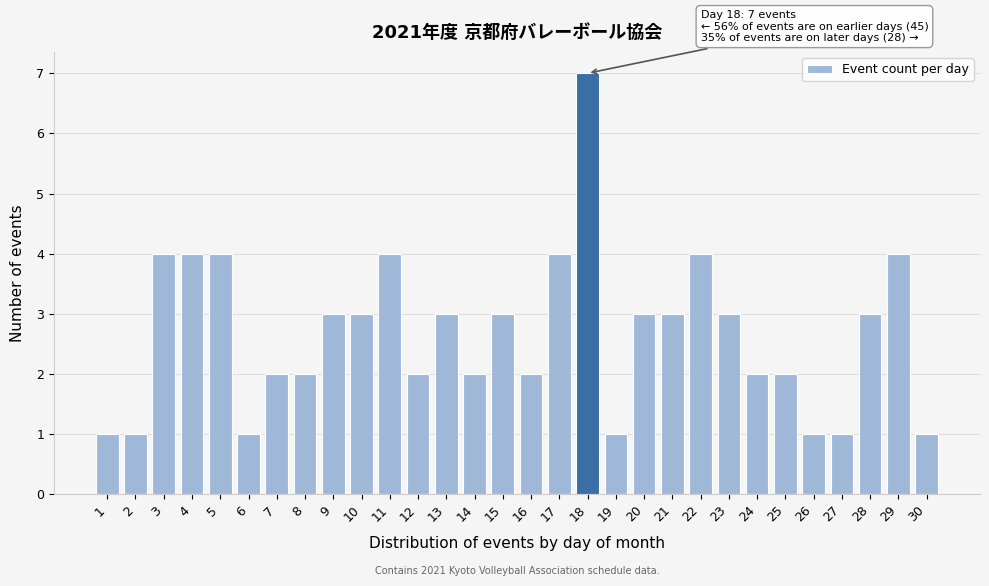

Reading right to left, list all the values displayed in this chart.

30=1	29=4	28=3	27=1	26=1	25=2	24=2	23=3	22=4	21=3	20=3	19=1	18=7	17=4	16=2	15=3	14=2	13=3	12=2	11=4	10=3	9=3	8=2	7=2	6=1	5=4	4=4	3=4	2=1	1=1